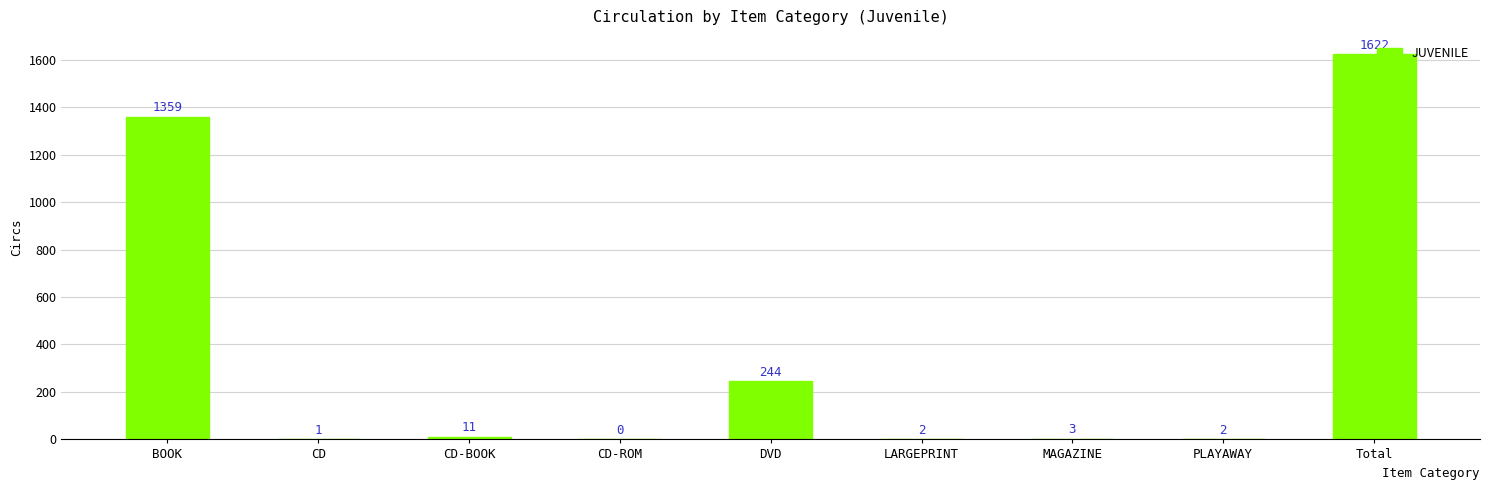

Where is the data nearest to the value 811?

BOOK